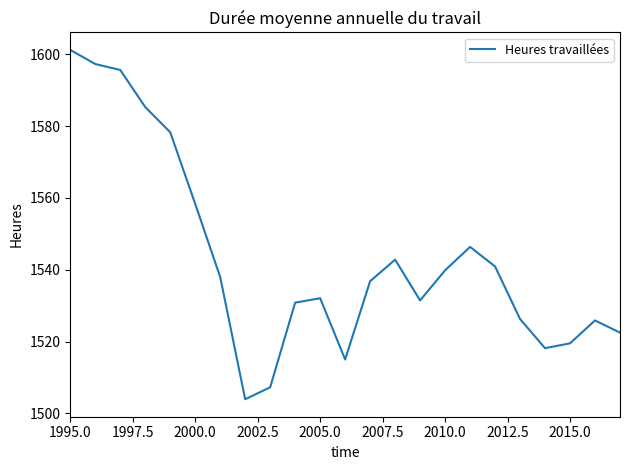

What is the difference between the maximum and minimum values?

97.3